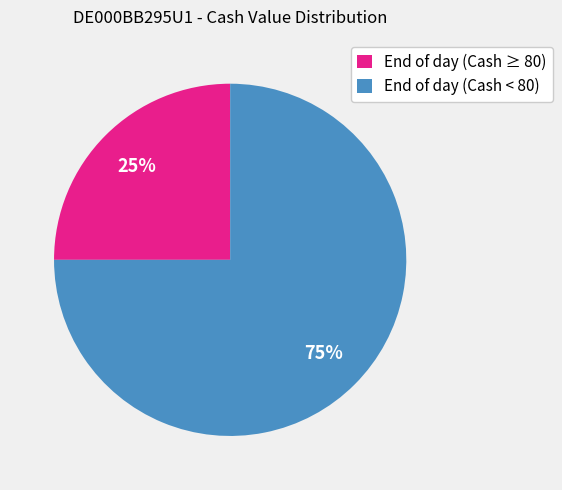

To the nearest percent, what portion does End of day (Cash < 80) represent?

75%